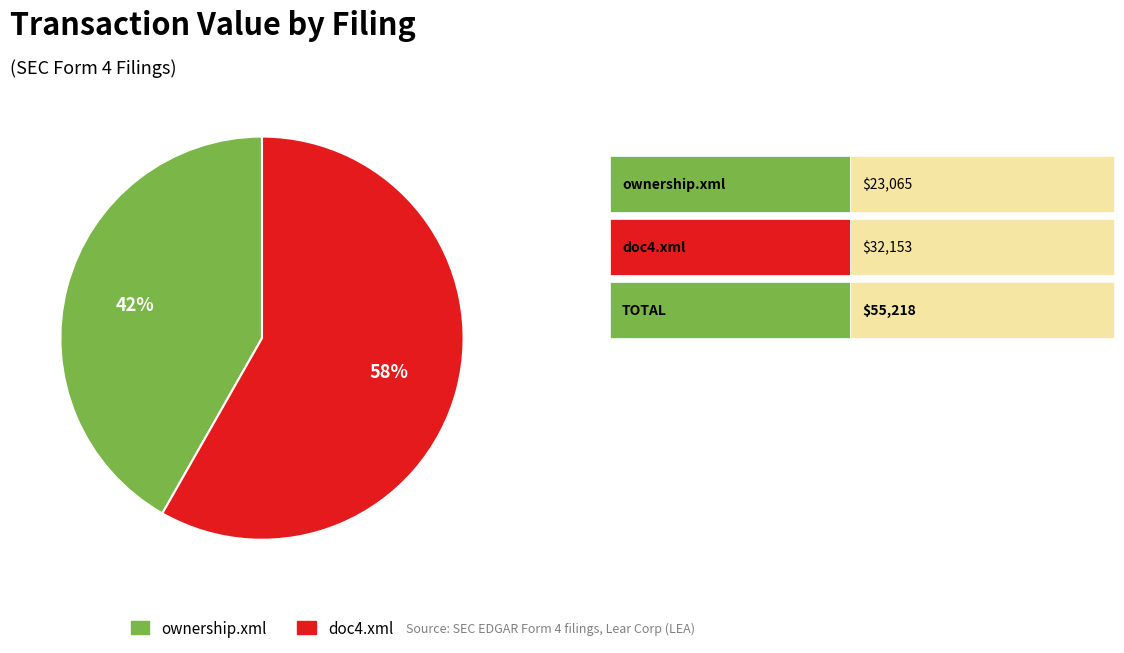

What is the ratio of the value at ownership.xml to the value at doc4.xml?

0.7